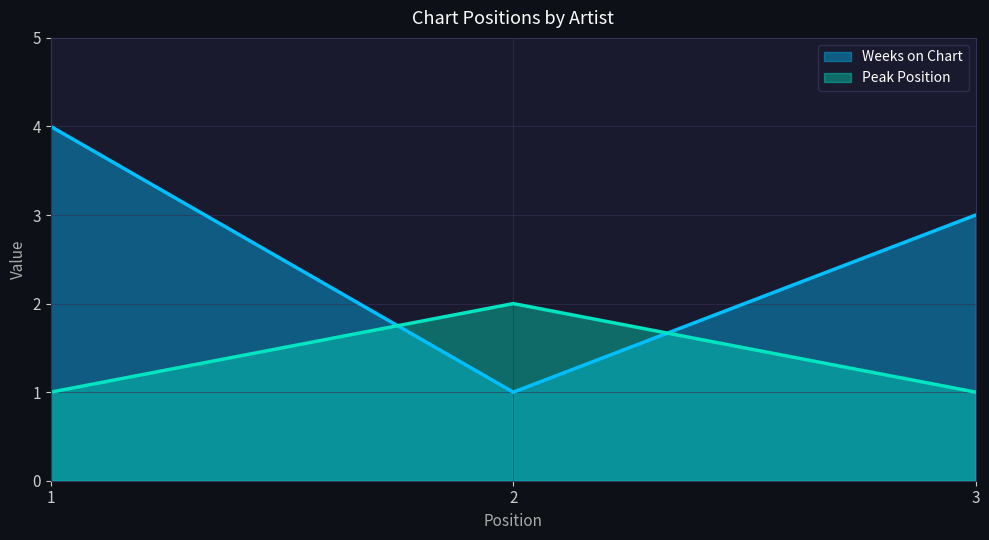

Where does the Weeks on Chart series first go above 3?

1